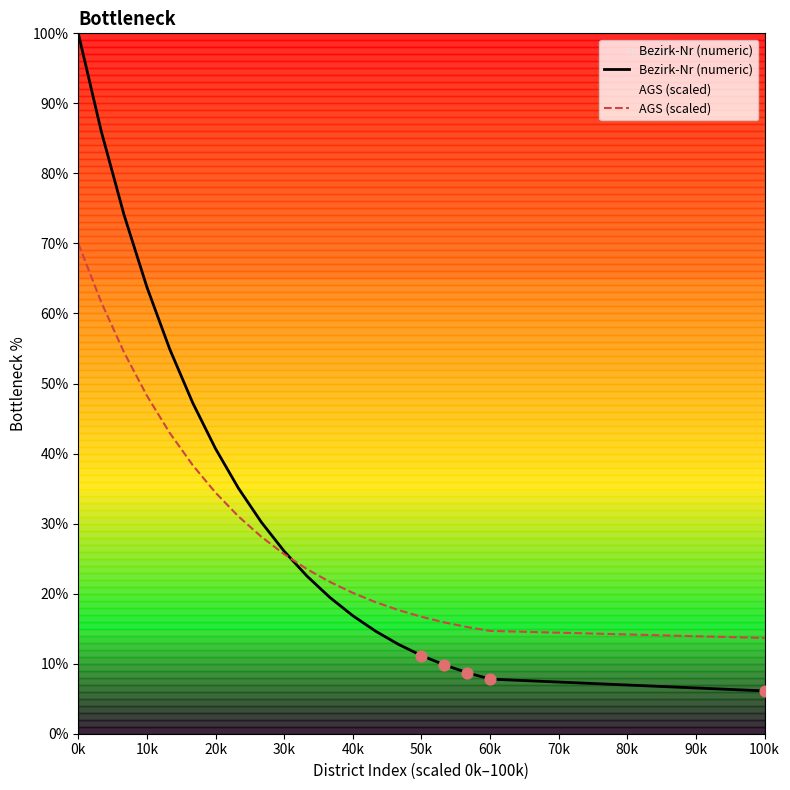

At which category is the sum across all series the highest?

0k